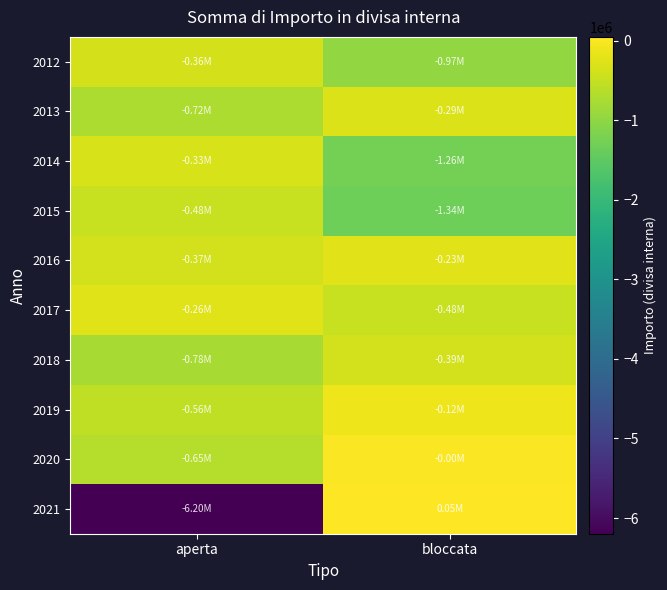

At which category is the sum across all series the highest?

bloccata